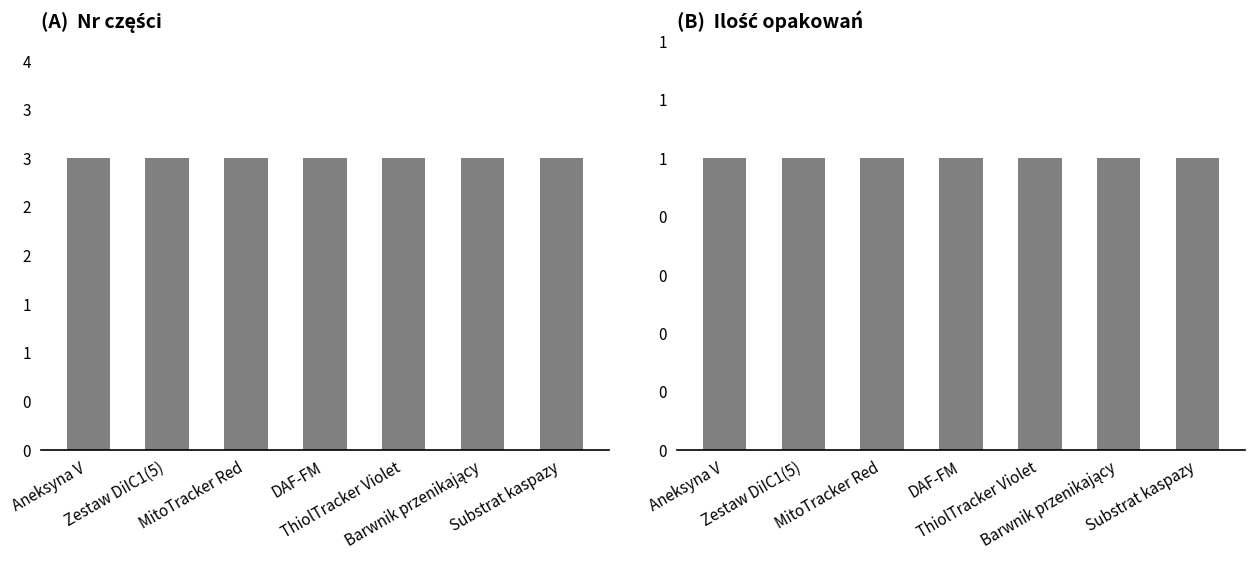

Reading left to right, list all the values displayed in this chart.

Nr części: 3	3	3	3	3	3	3
Ilość opakowań: 1	1	1	1	1	1	1